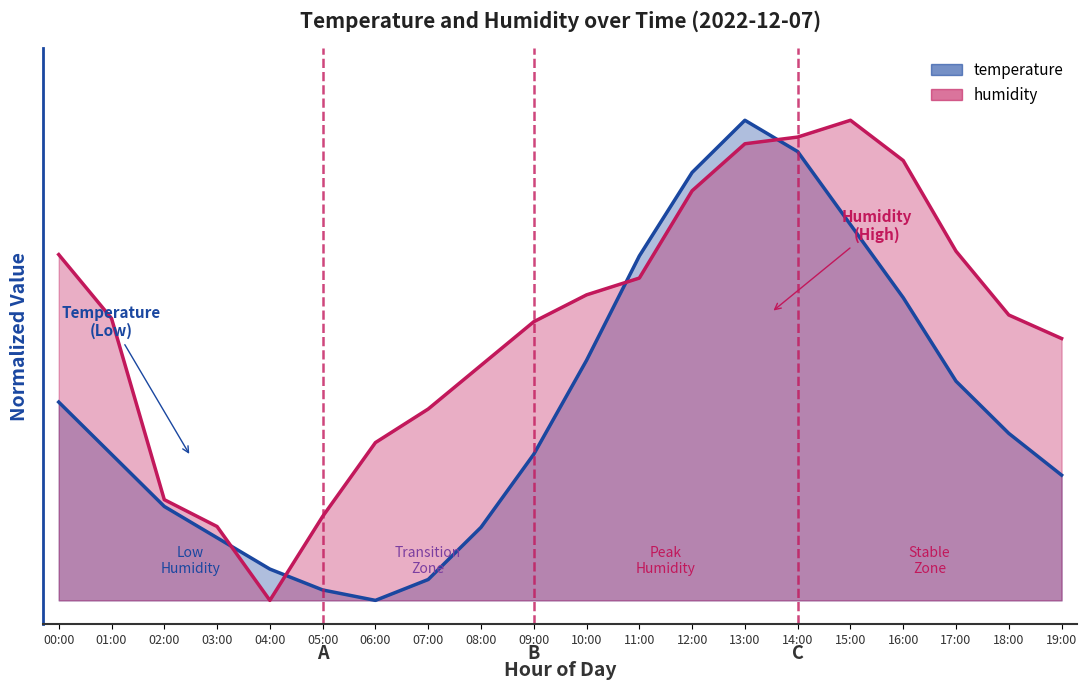

At which category is the sum across all series the highest?

13:00